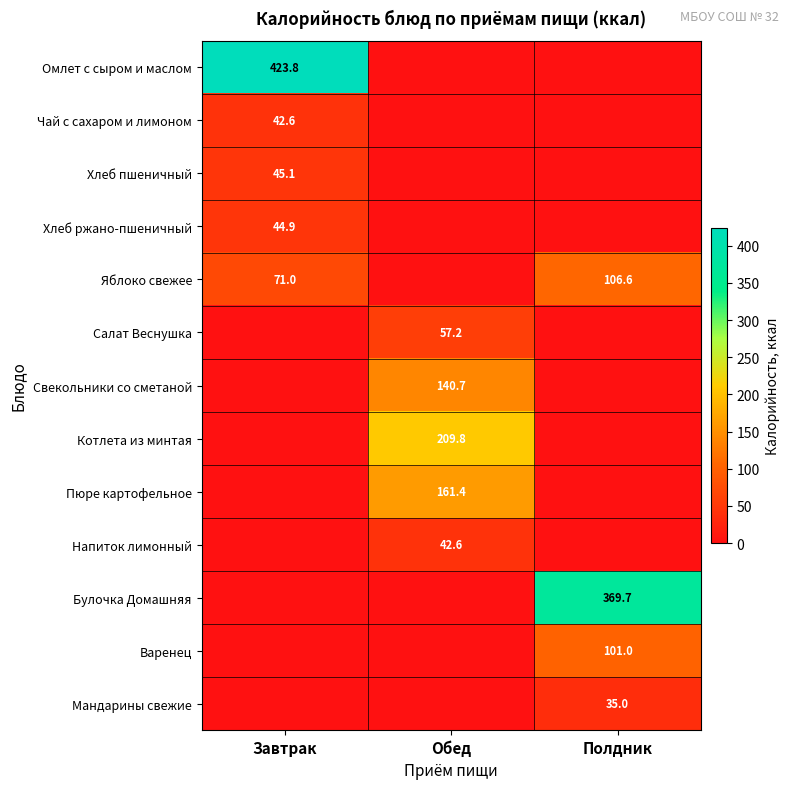

What is the maximum value shown in the chart?

423.8